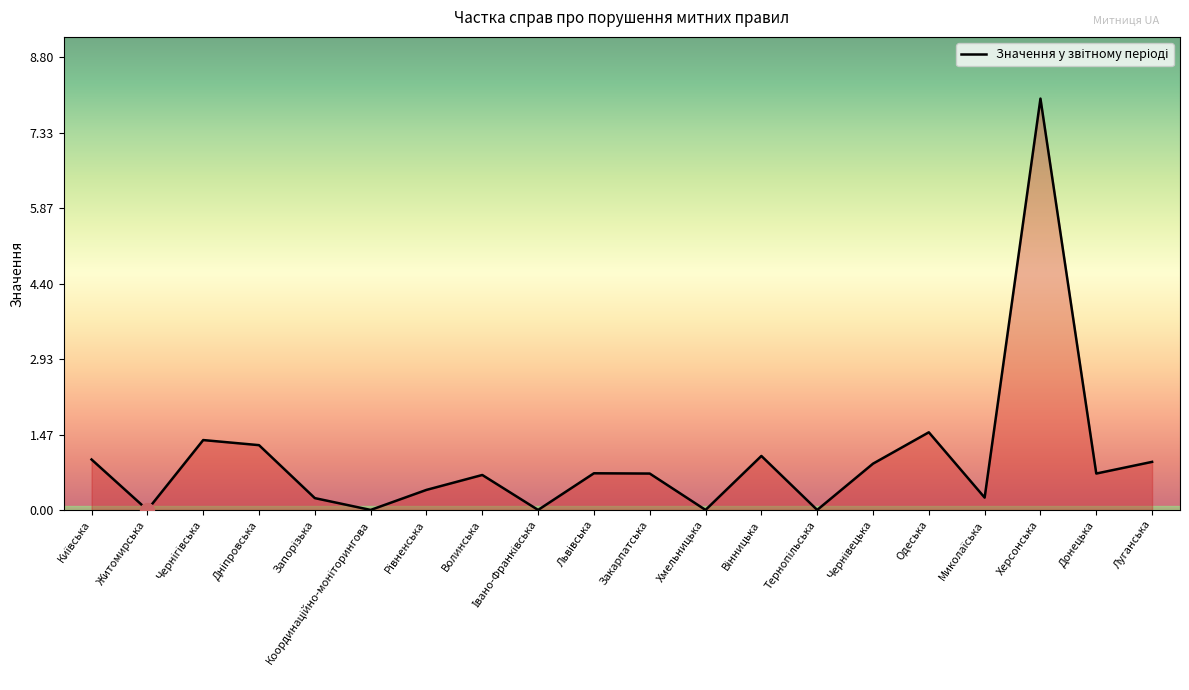

Which category has the highest value across all series?

Херсонська